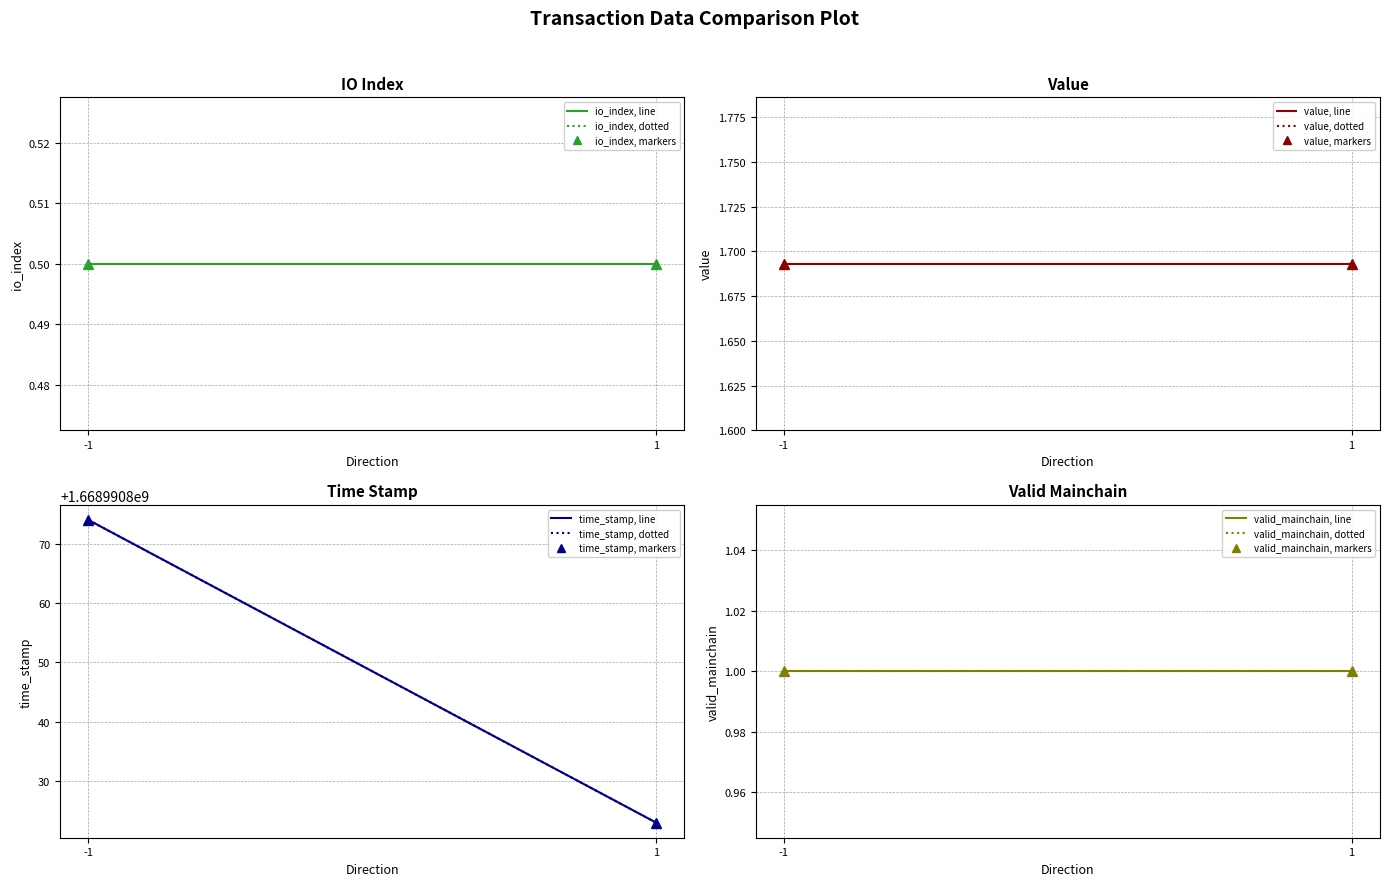

How many values in io_index are above zero?

2